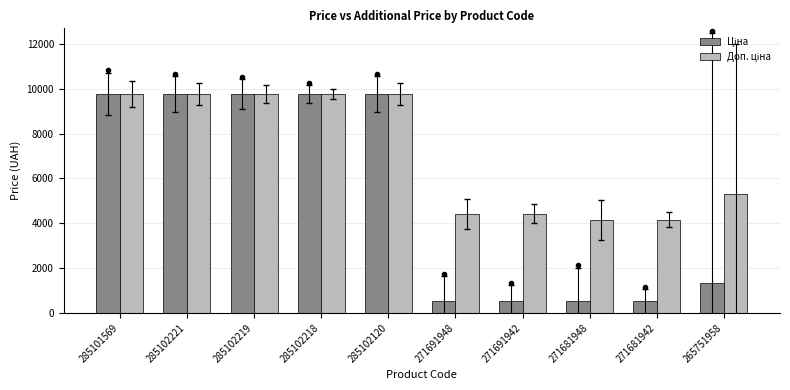

What is the minimum value shown in the chart?

519.5